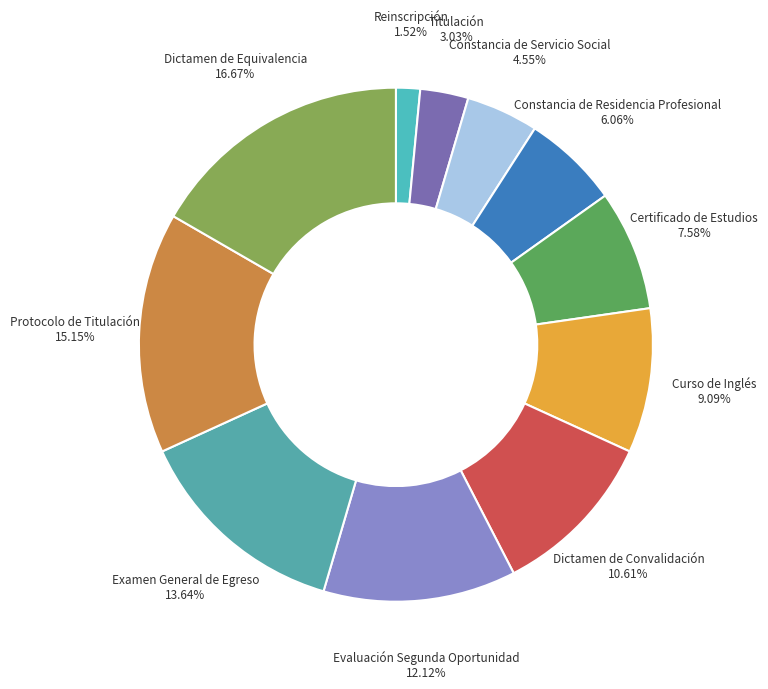

Does any single category account for the majority?

No